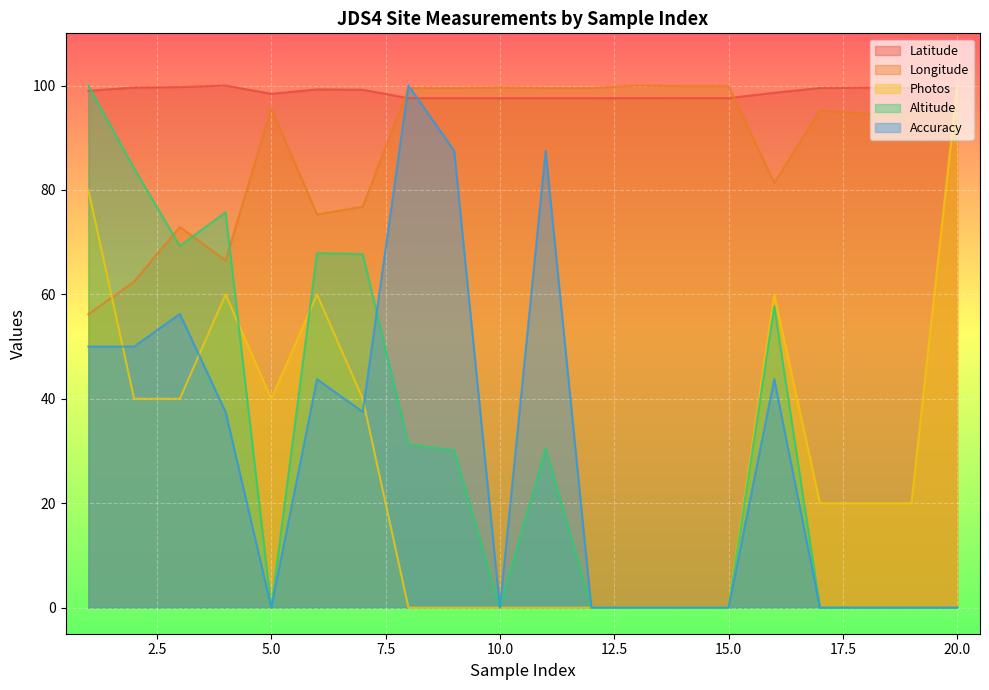

True or false: Accuracy has more than 2 interior local peaks.

True